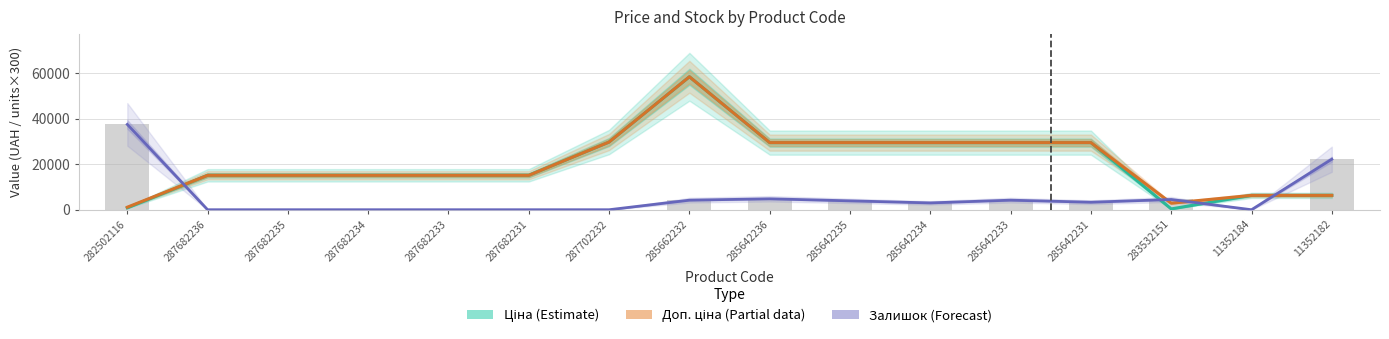

True or false: Ціна (Estimate) has a value of 14715.9 at 285642235.

False